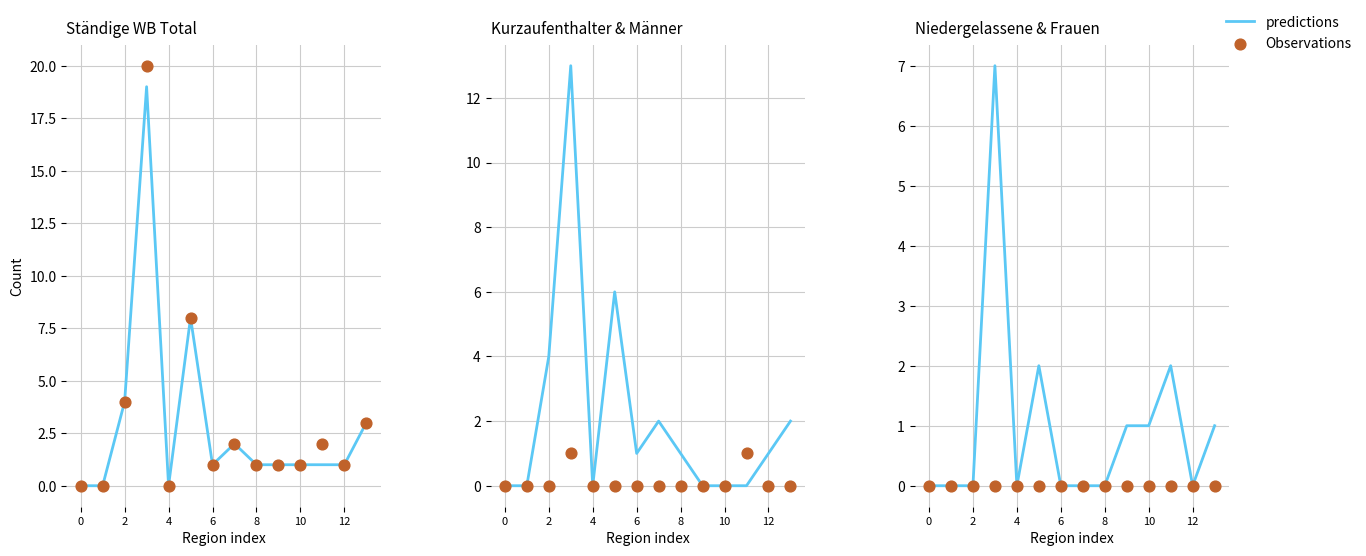

What are all the series names shown in the legend?

predictions, Observations